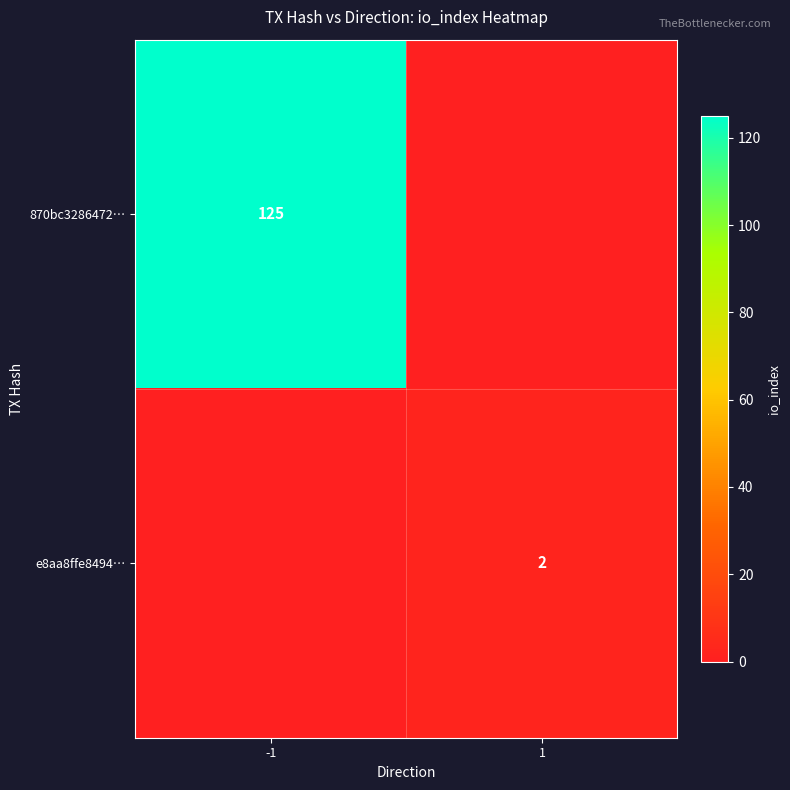

True or false: e8aa8ffe8494… has a value of 2 at 1.

True